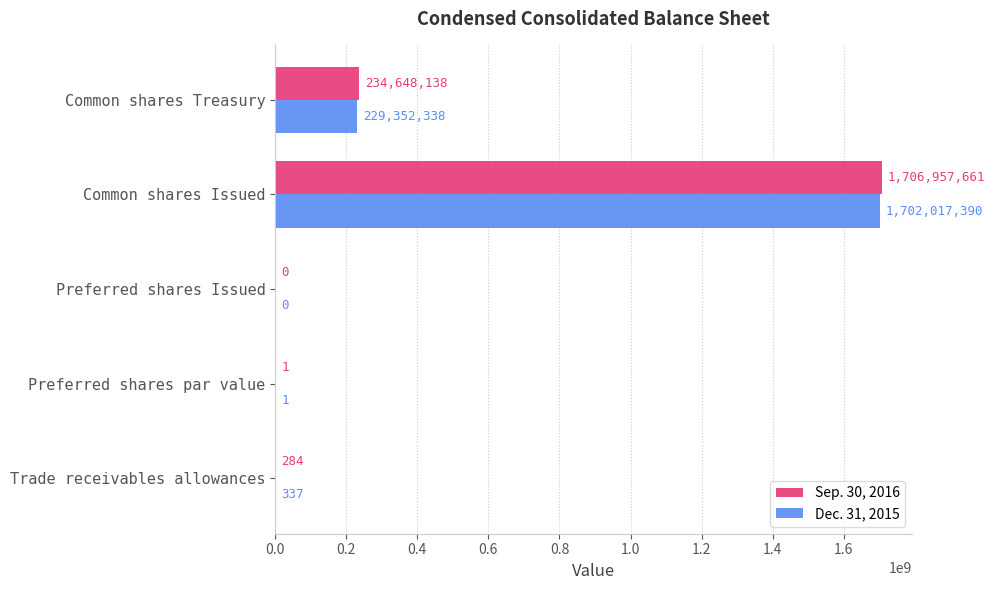

Is it true that Dec. 31, 2015 equals 1 at Preferred shares par value?

True